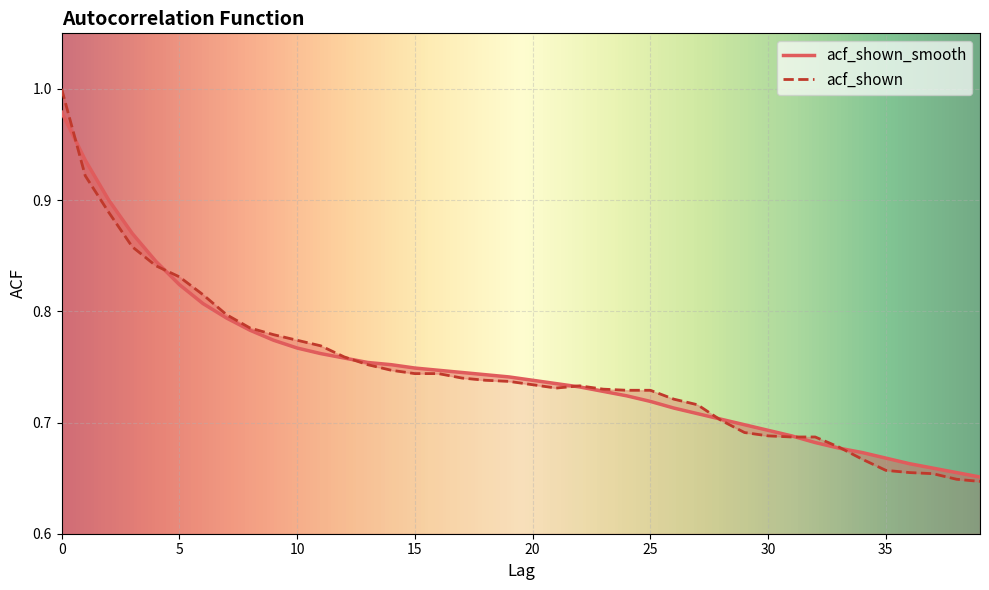

The acf_shown series shows 0.6 at 38. True or false?

True